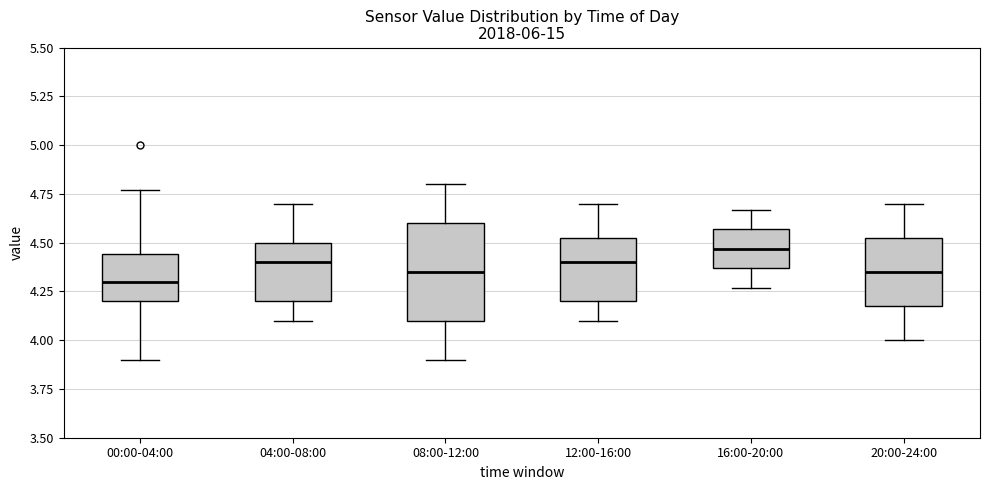

Comparing the boxes themselves (not the whiskers), which one is the tallest?

08:00-12:00